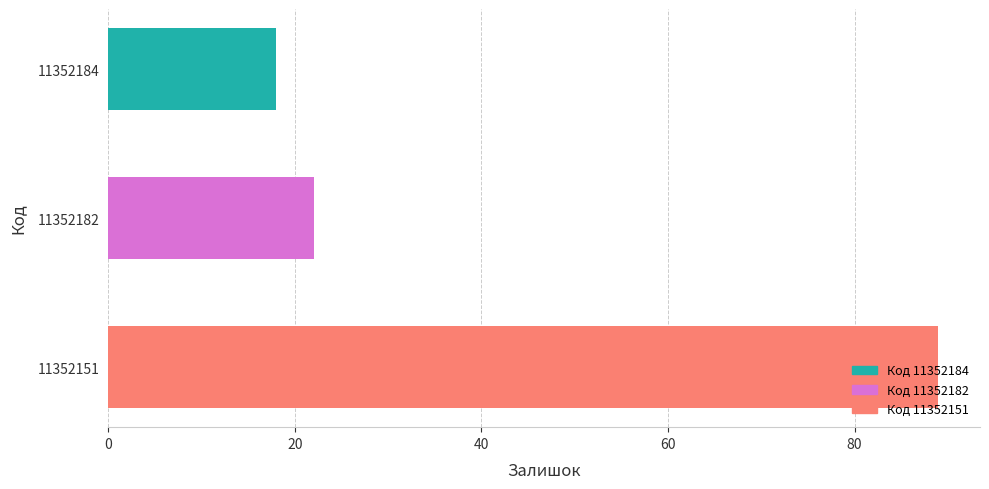

The value at 11352182 is 6. True or false?

False